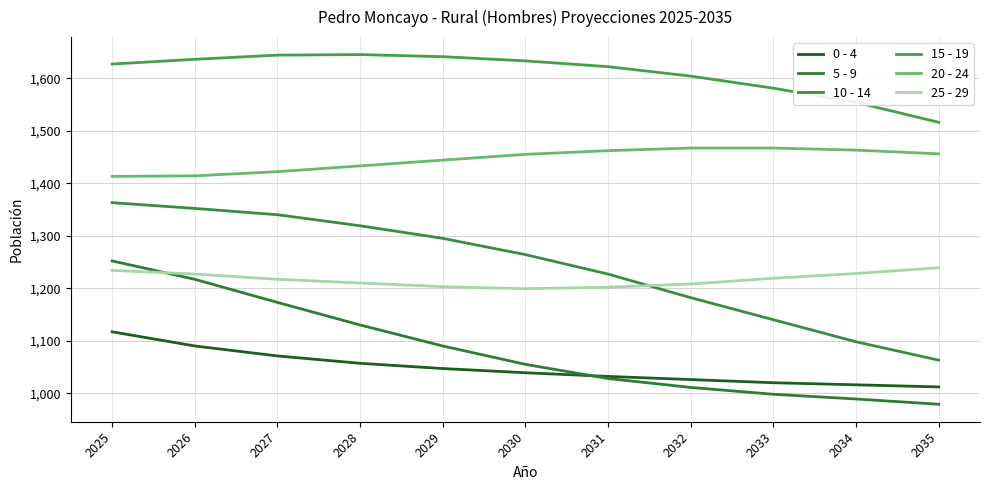

Is this an area chart (filled region under the line)?

No